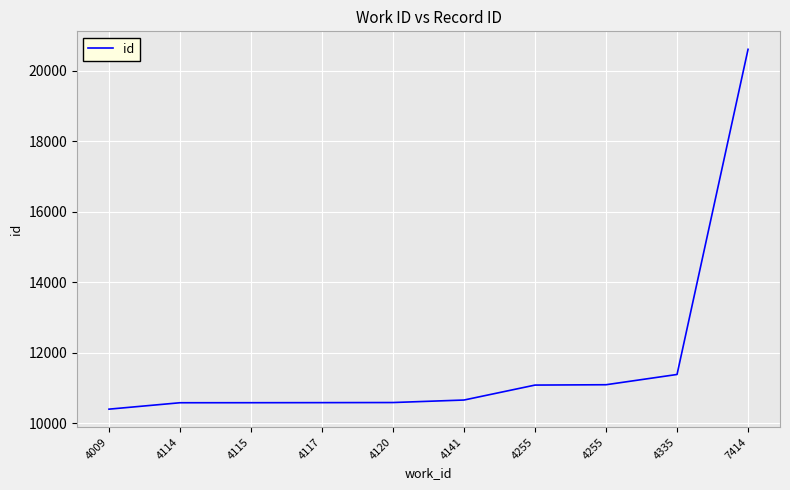

What is the change in value from 4117 to 4335?

+799